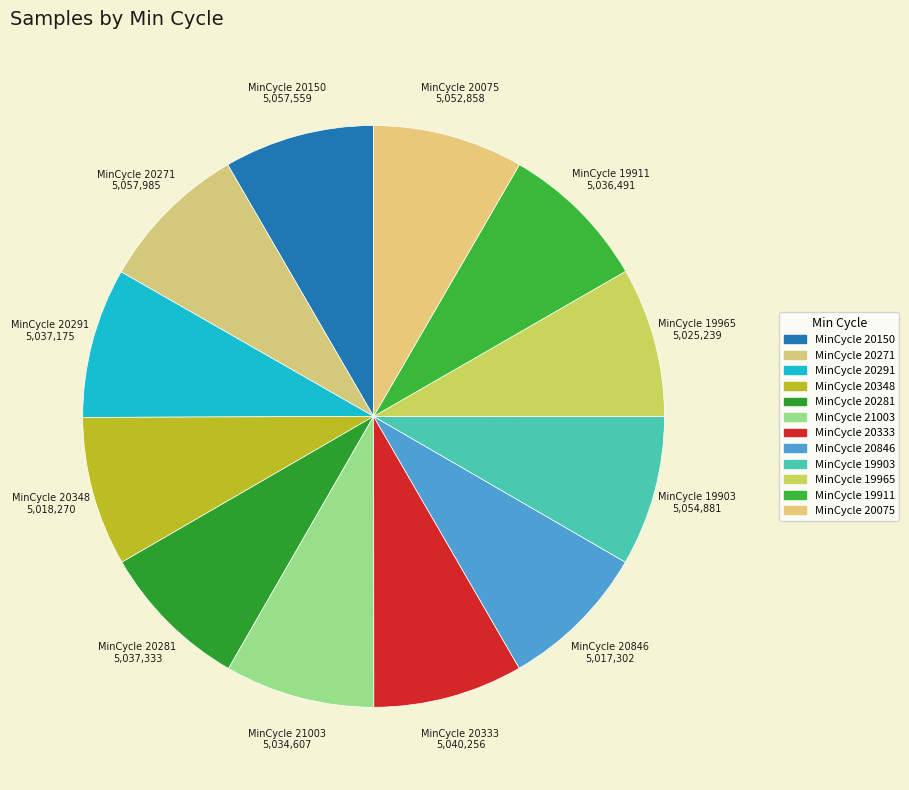

Count the number of slices in the pie.

12